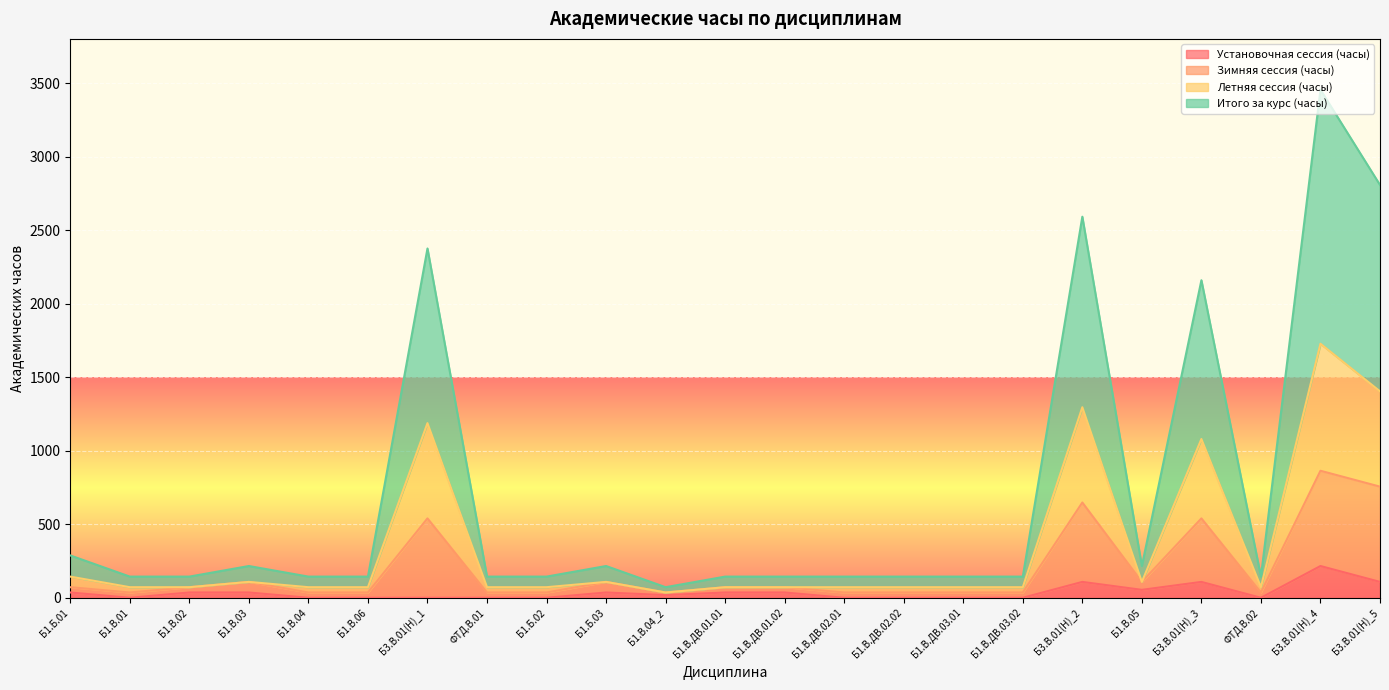

What is the spread (max minus min) of values at Б1.В.ДВ.01.02?

108